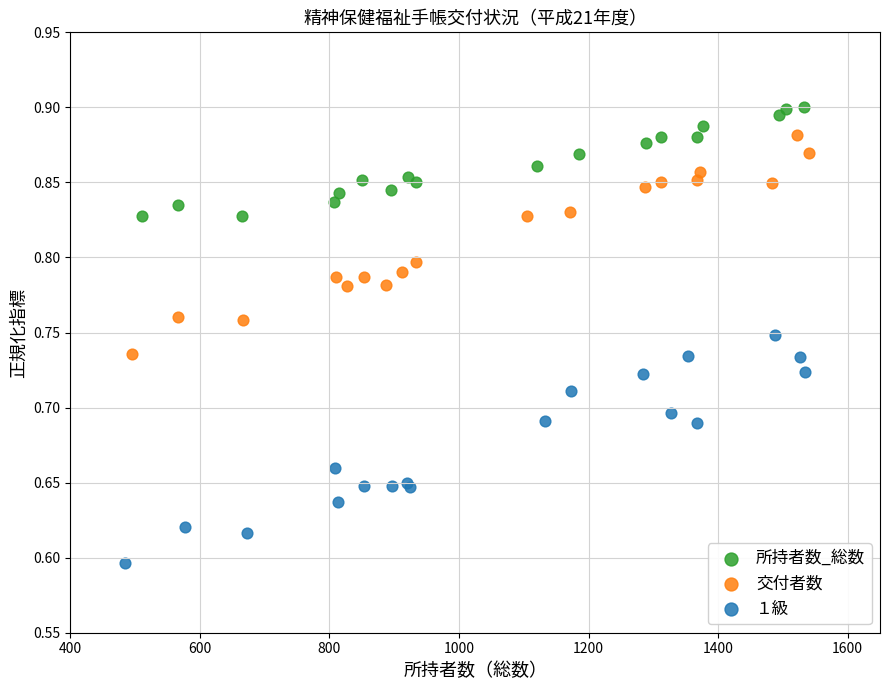

Which series has the largest Y range (max minus min)?

１級